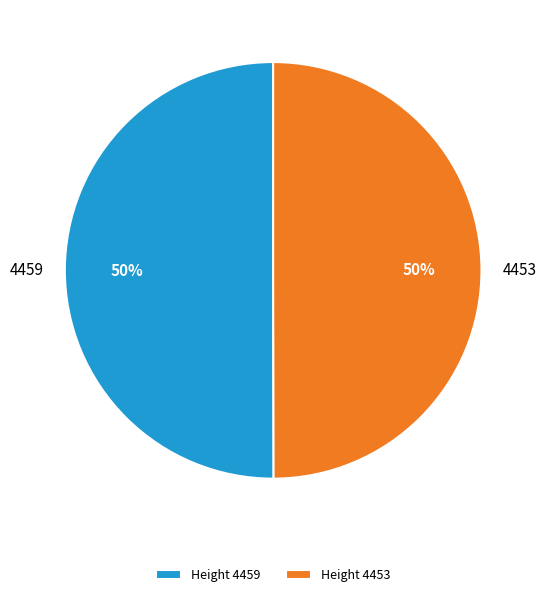

Combined, do 4459 and 4453 account for over 50%?

Yes